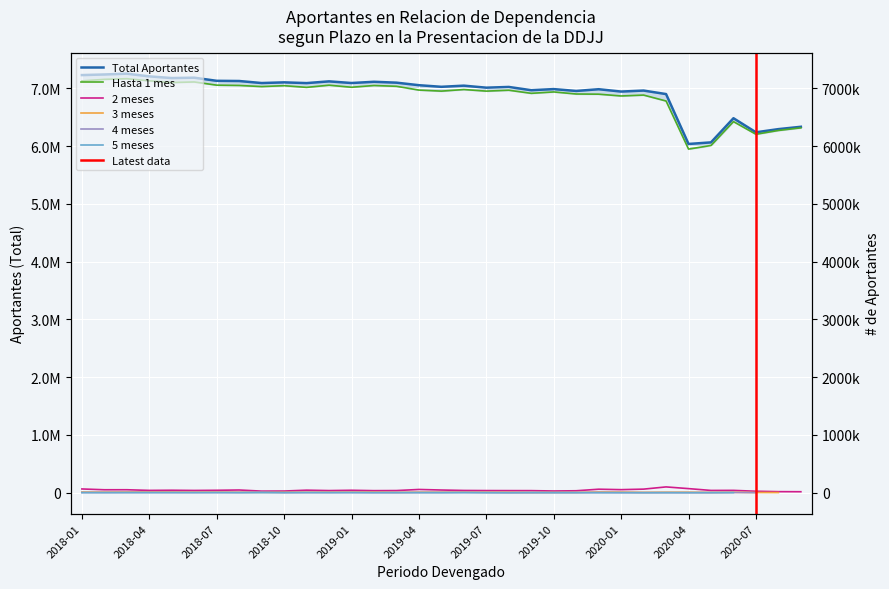

Reading left to right, extract all data points from this chart.

Total Aportantes: 7227237	7237875	7251928	7204913	7175815	7182287	7128138	7124826	7089683	7101594	7088679	7118606	7090115	7111346	7096334	7052255	7024627	7044499	7009478	7022126	6965763	6984966	6952738	6982819	6942267	6959577	6898948	6035538	6063018	6481050	6237455	6292313	6332853
Hasta 1 mes: 7126703	7153175	7164721	7128411	7098563	7108489	7053140	7048138	7028479	7043898	7014892	7052609	7016853	7047097	7033368	6967906	6949924	6977361	6949924	6965477	6911692	6935814	6900001	6897061	6866134	6881332	6778954	5946574	6009051	6422309	6203439	6268918	6314546
2 meses: 66317	52281	52651	41424	44052	40436	43230	48205	28833	30365	45261	38142	43559	36982	38554	57572	47812	40273	38272	37638	37227	31262	35097	61864	54220	63337	101642	72228	40756	41738	26911	19550	18307